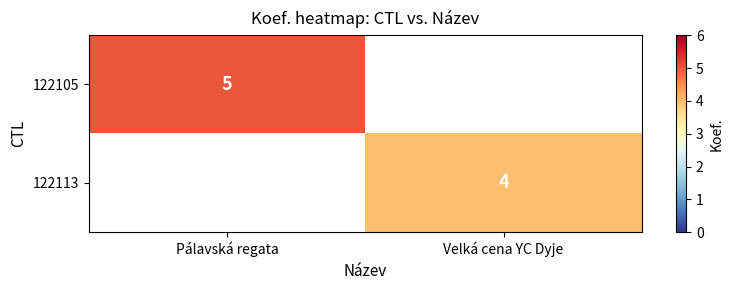

True or false: 122113 has a value of 4 at Velká cena YC Dyje.

True